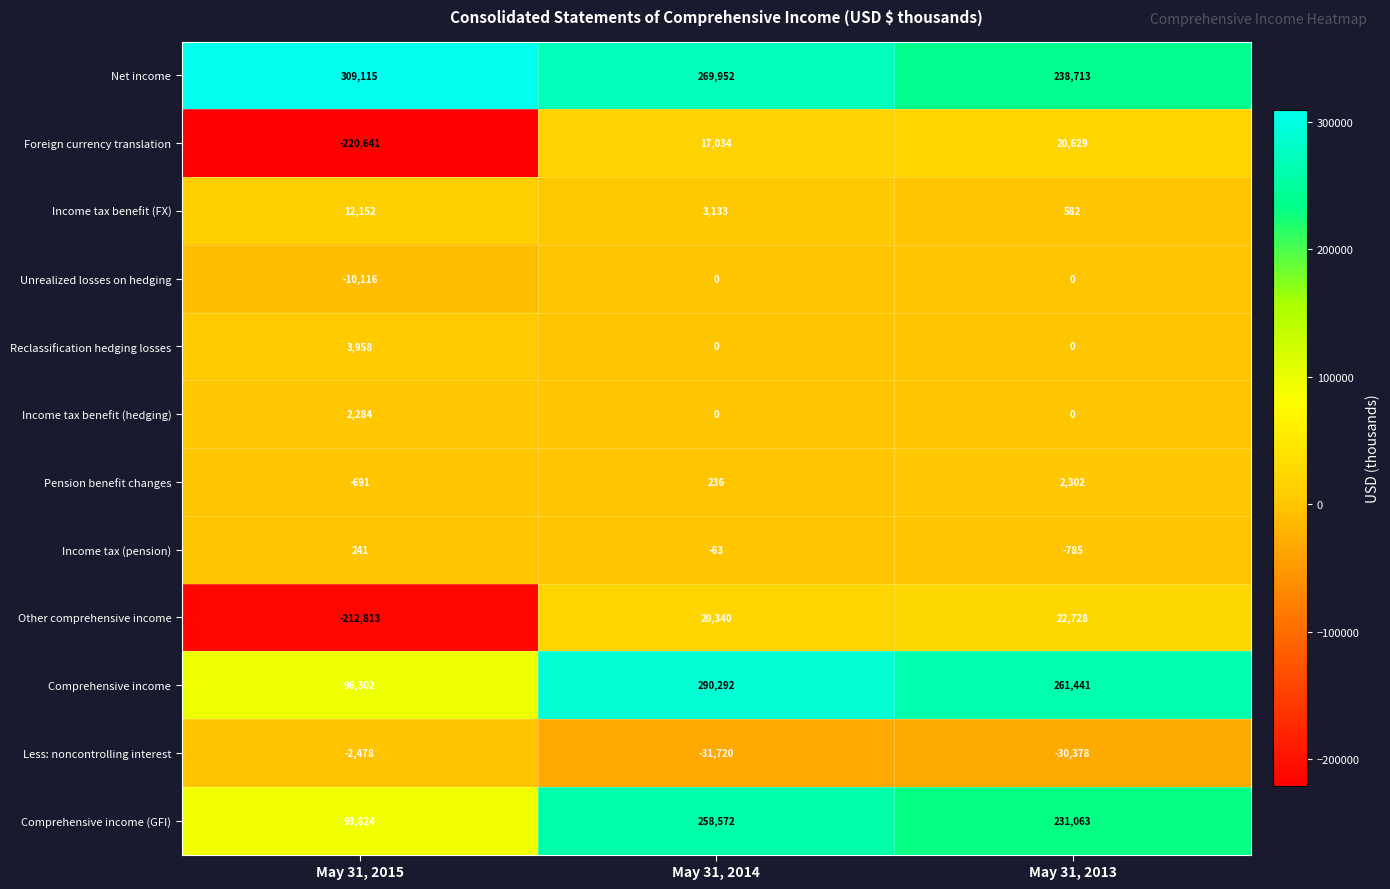

At which category is the sum across all series the highest?

May 31, 2014